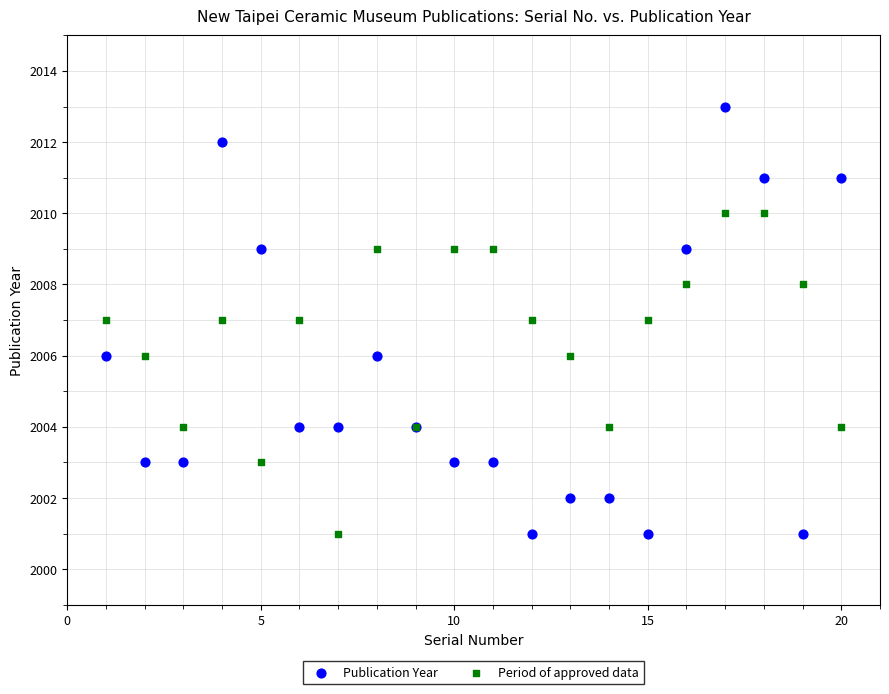

What is the X range (max minus min) for the scatter plot?

19